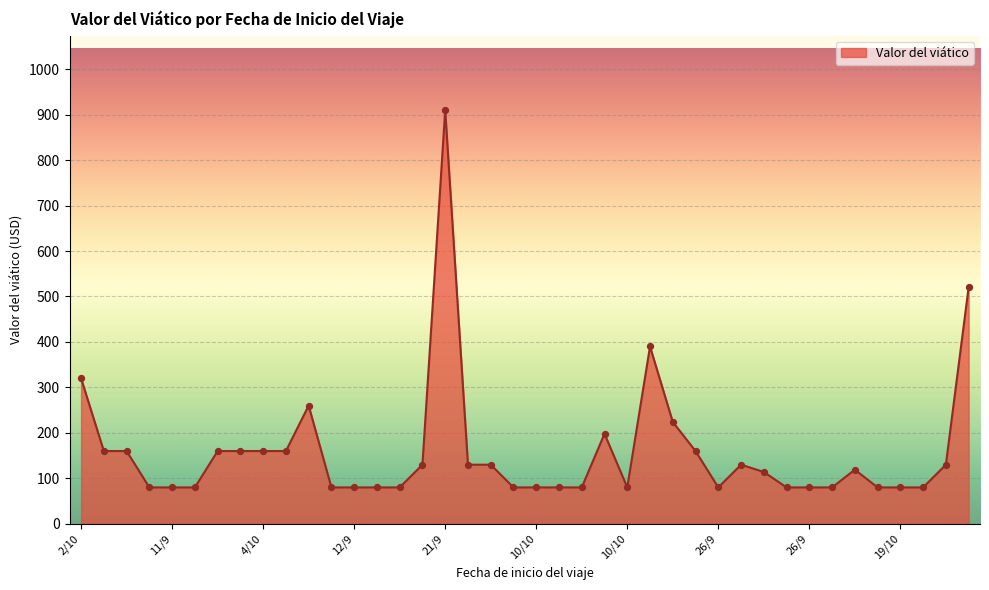

How many lines are shown in the chart?

1